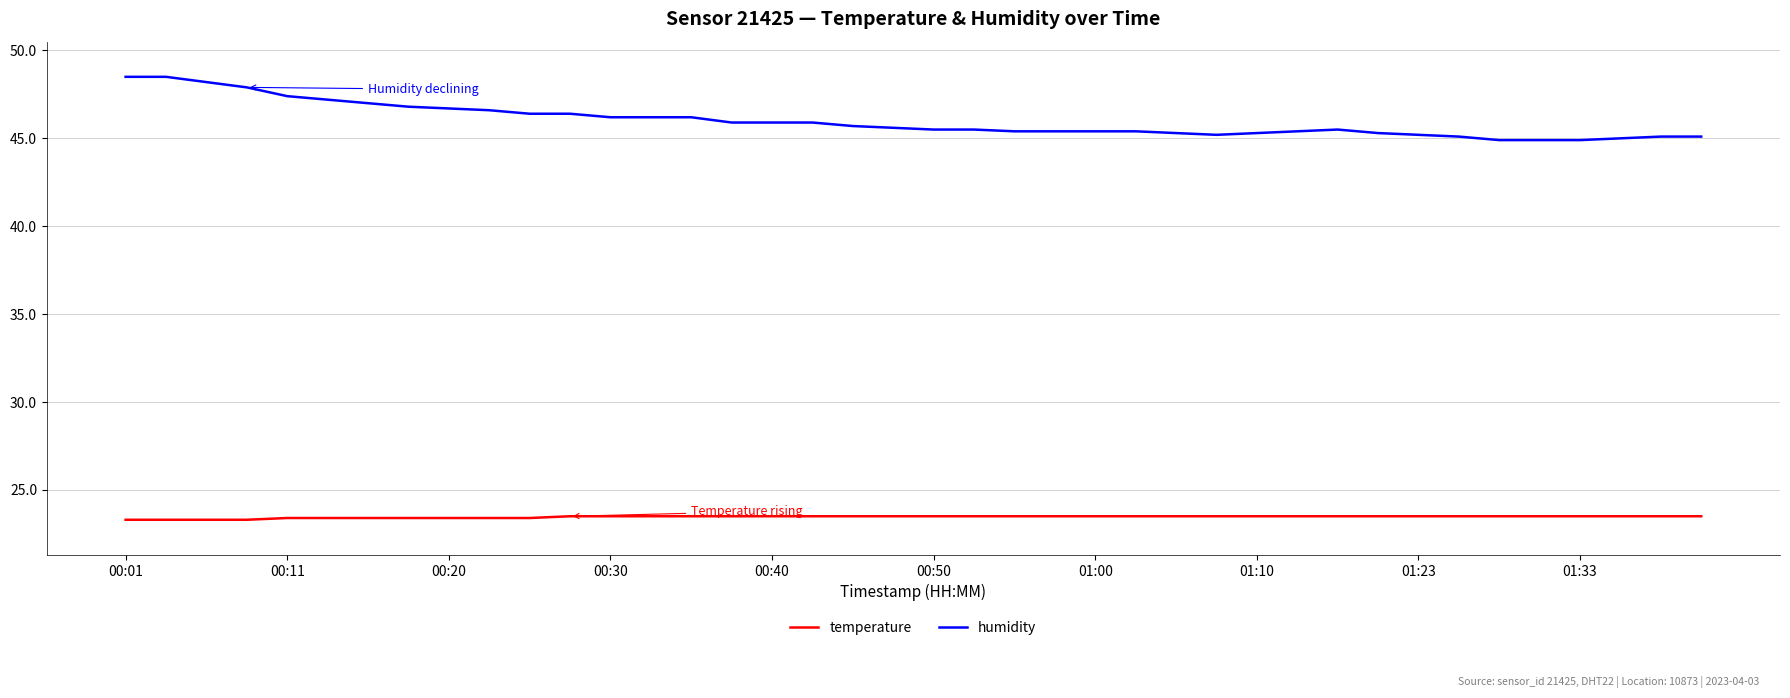

What is the sum of all humidity values?

1840.0